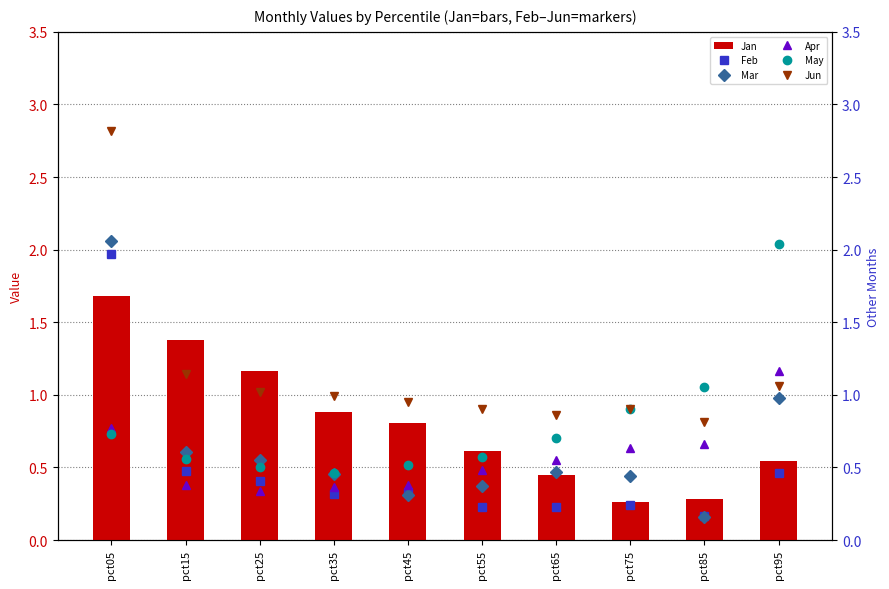

Count the number of data series in this chart.

6